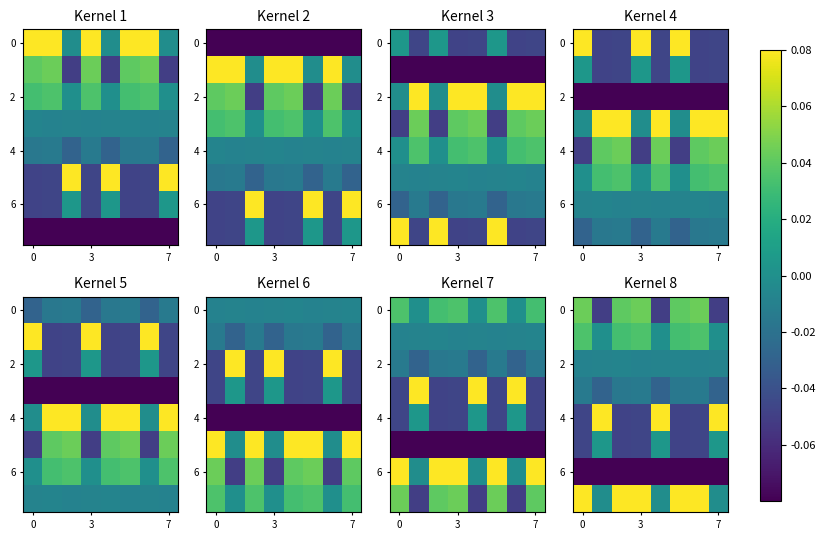

How many distinct data groups are displayed?

8